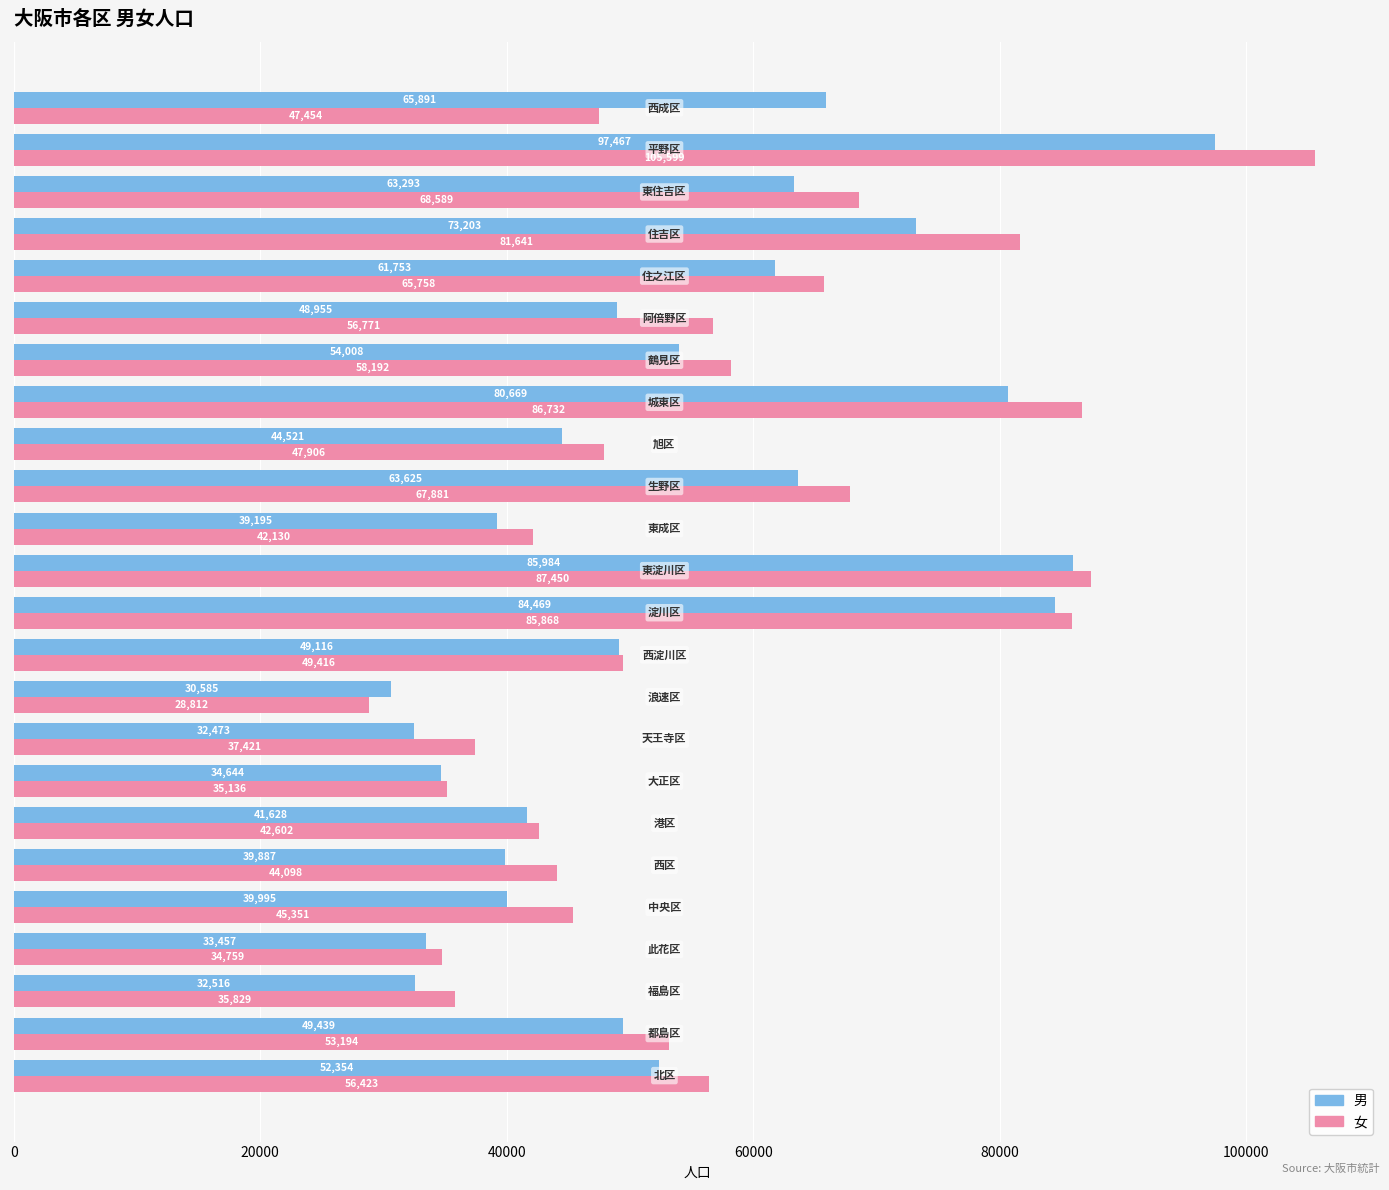

What is the average value of the 女 series?

56876